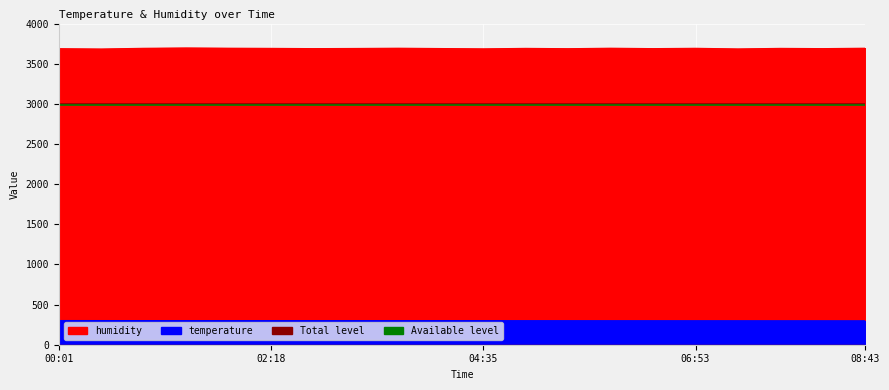

List the labels in order of humidity value, smallest first.

00:28, 07:20, 04:35, 00:01, 05:30, 02:45, 06:25, 08:15, 04:08, 03:13, 02:18, 05:03, 07:48, 00:55, 06:53, 01:50, 03:40, 05:58, 08:43, 01:23